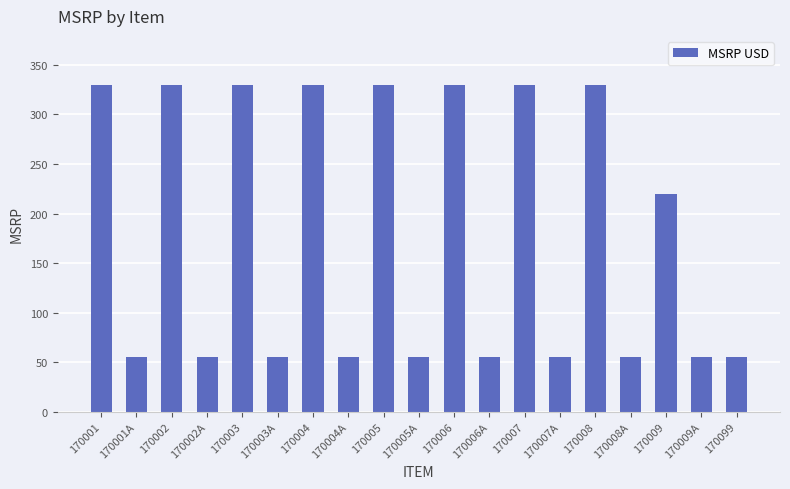

What is the label of the 12th bar from the right?

170004A